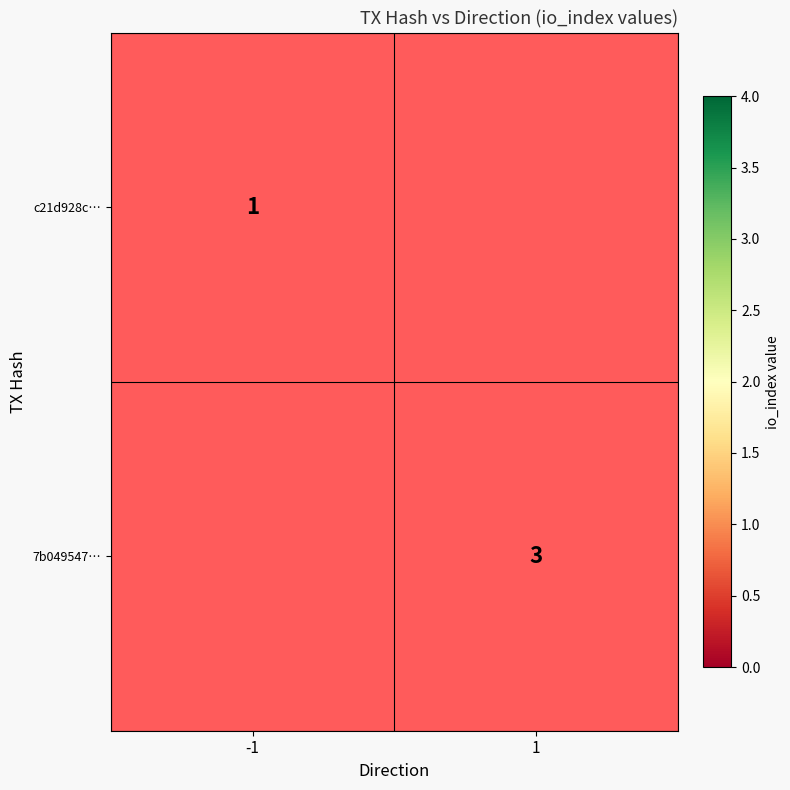

The value of c21d928c… at -1 is 0. True or false?

False